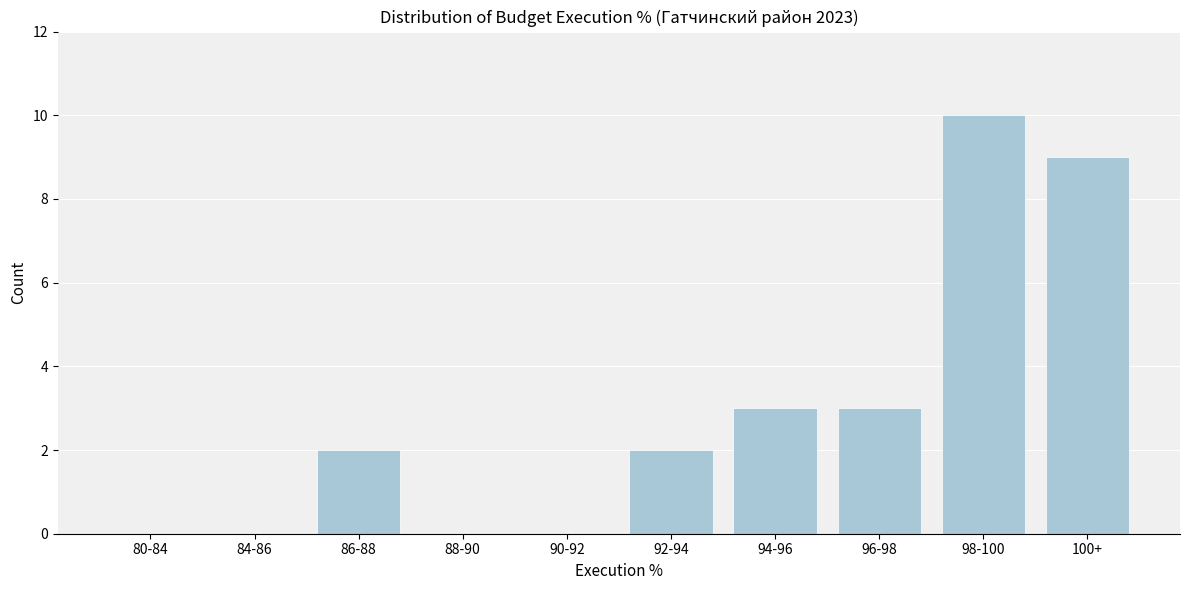

Reading left to right, transcribe all the data shown in this chart.

80-84=0	84-86=0	86-88=2	88-90=0	90-92=0	92-94=2	94-96=3	96-98=3	98-100=10	100+=9